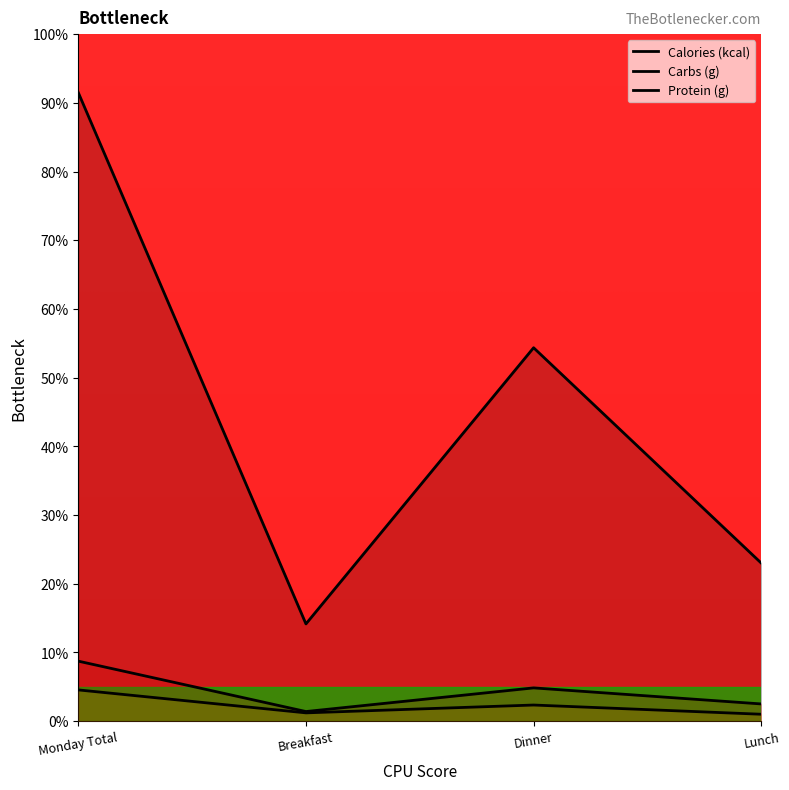

How many interior local peaks does the Carbs (g) series have?

1